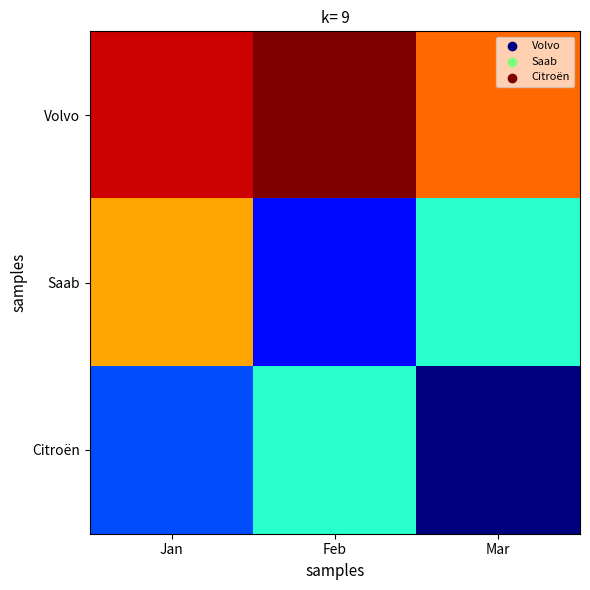

What is the smallest value displayed?

3000